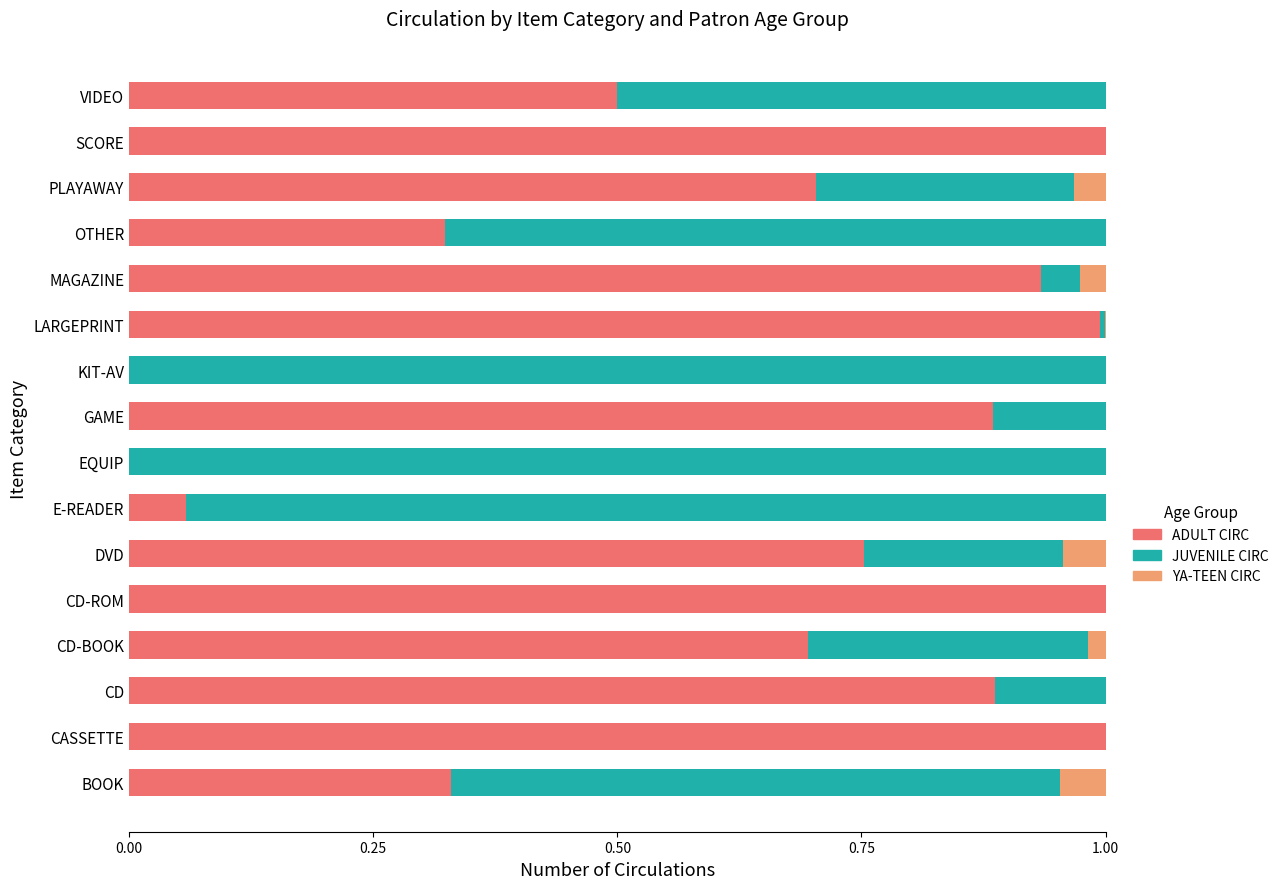

What is the total value across all series at PLAYAWAY?

1.0